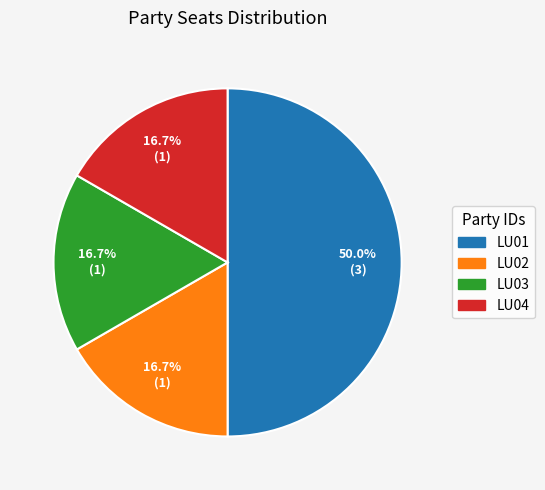

Which slice is the largest?

LU01